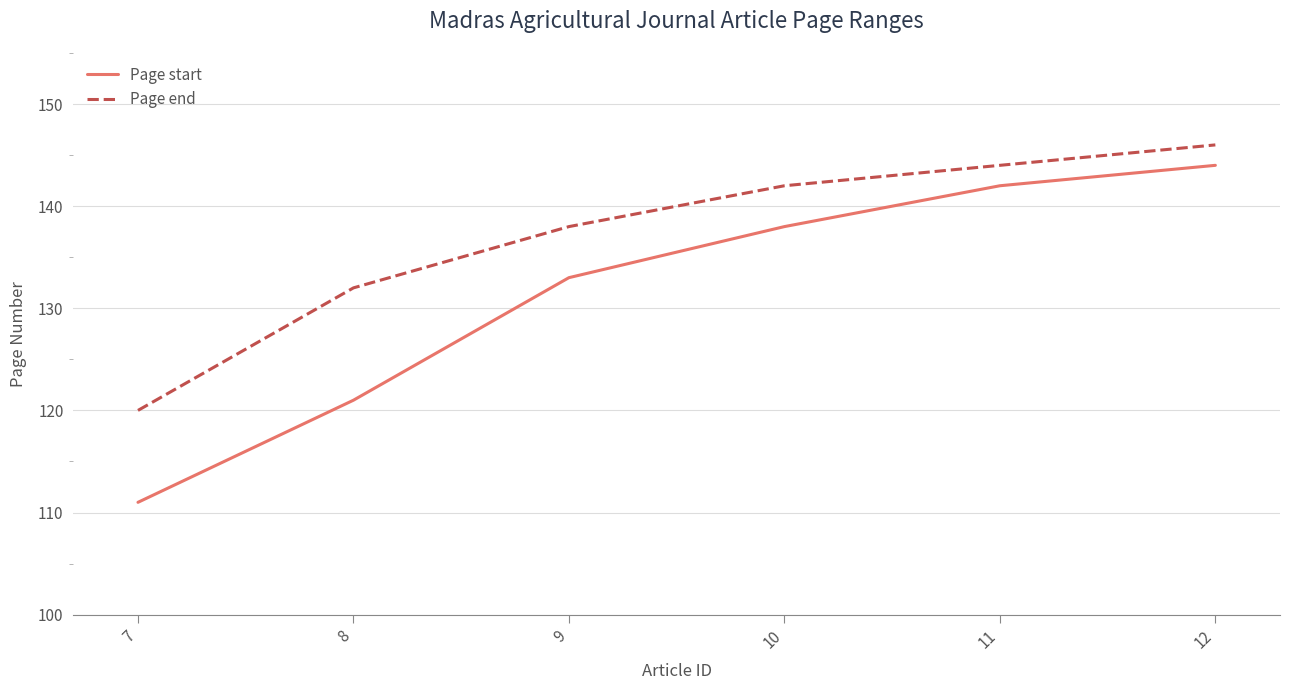

Reading left to right, what are all the values shown in this chart?

Page start: 7=111	8=121	9=133	10=138	11=142	12=144
Page end: 7=120	8=132	9=138	10=142	11=144	12=146